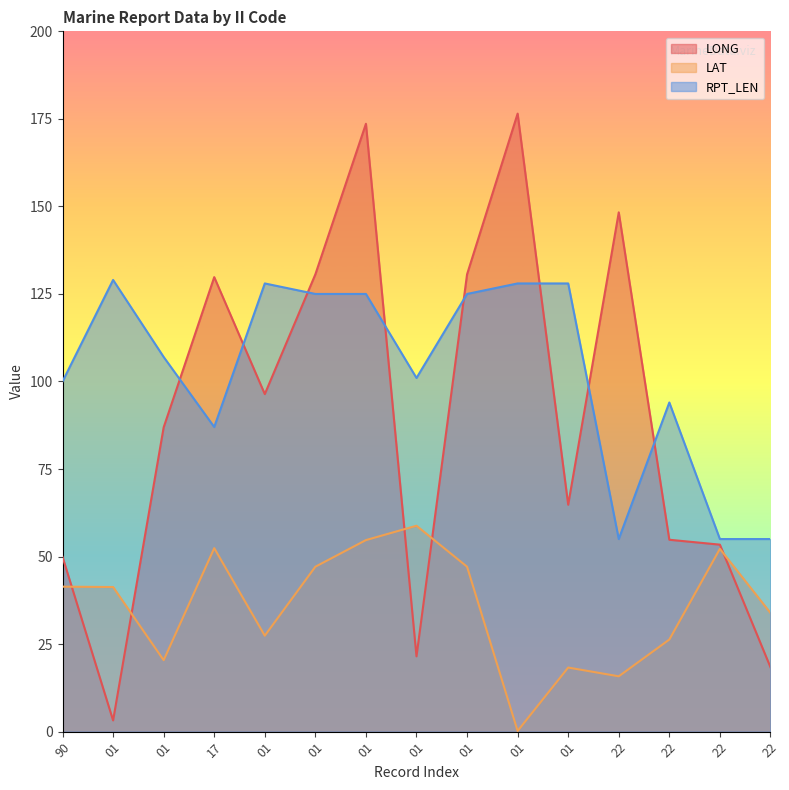

Where is RPT_LEN nearest to the value 92?

22